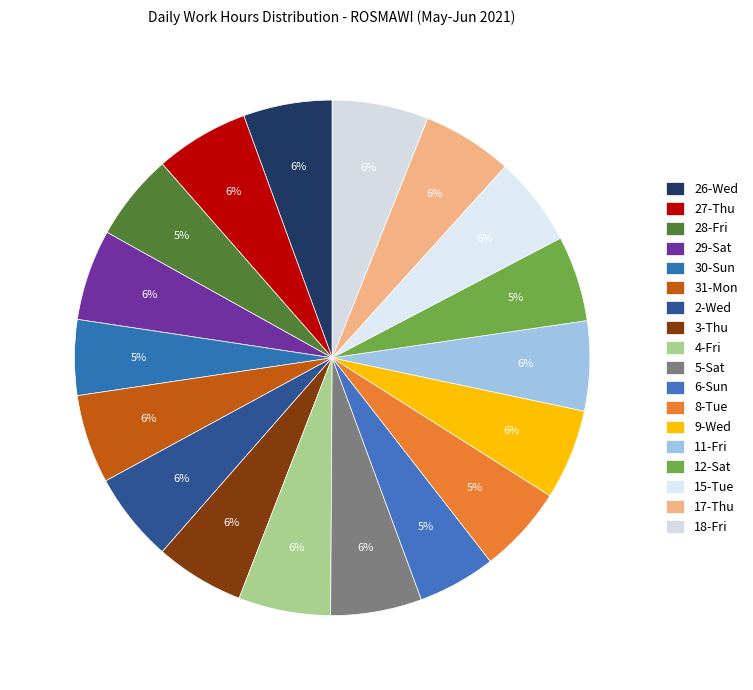

To the nearest percent, what percentage of the pie is 29-Sat?

6%